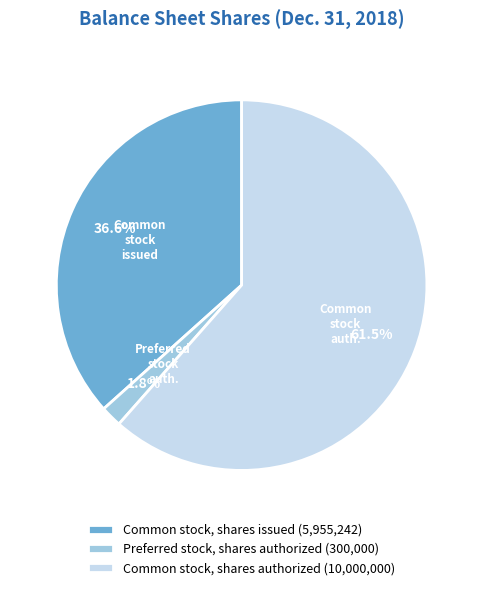

Approximately how many times larger is the value at Common stock, shares authorized (10,000,000) compared to Common stock, shares issued (5,955,242)?

1.7